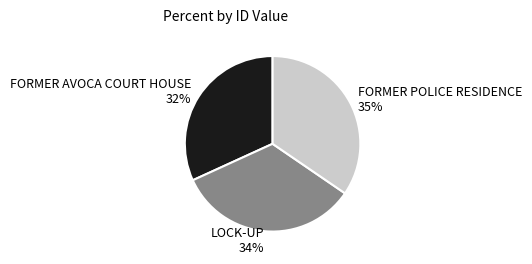

Rank the categories by value from lowest to highest.

FORMER AVOCA COURT HOUSE, LOCK-UP, FORMER POLICE RESIDENCE